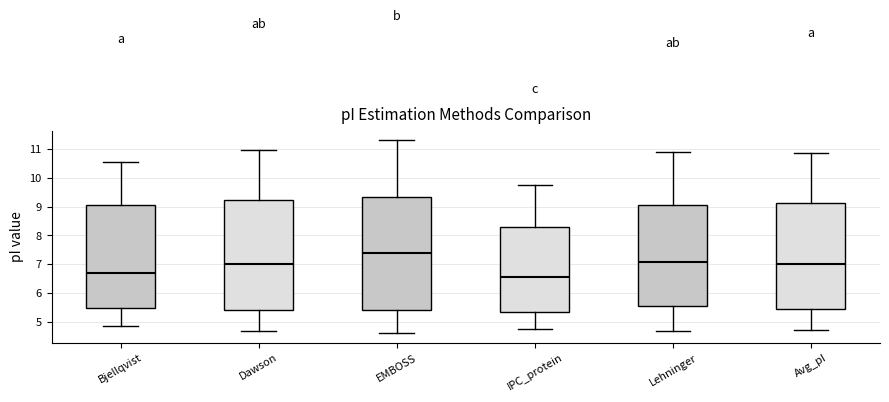

Where is the lower edge of the box for Lehninger on the y-axis? The values are not printed on the chart, so give them approximately, as read against the axis.

5.6